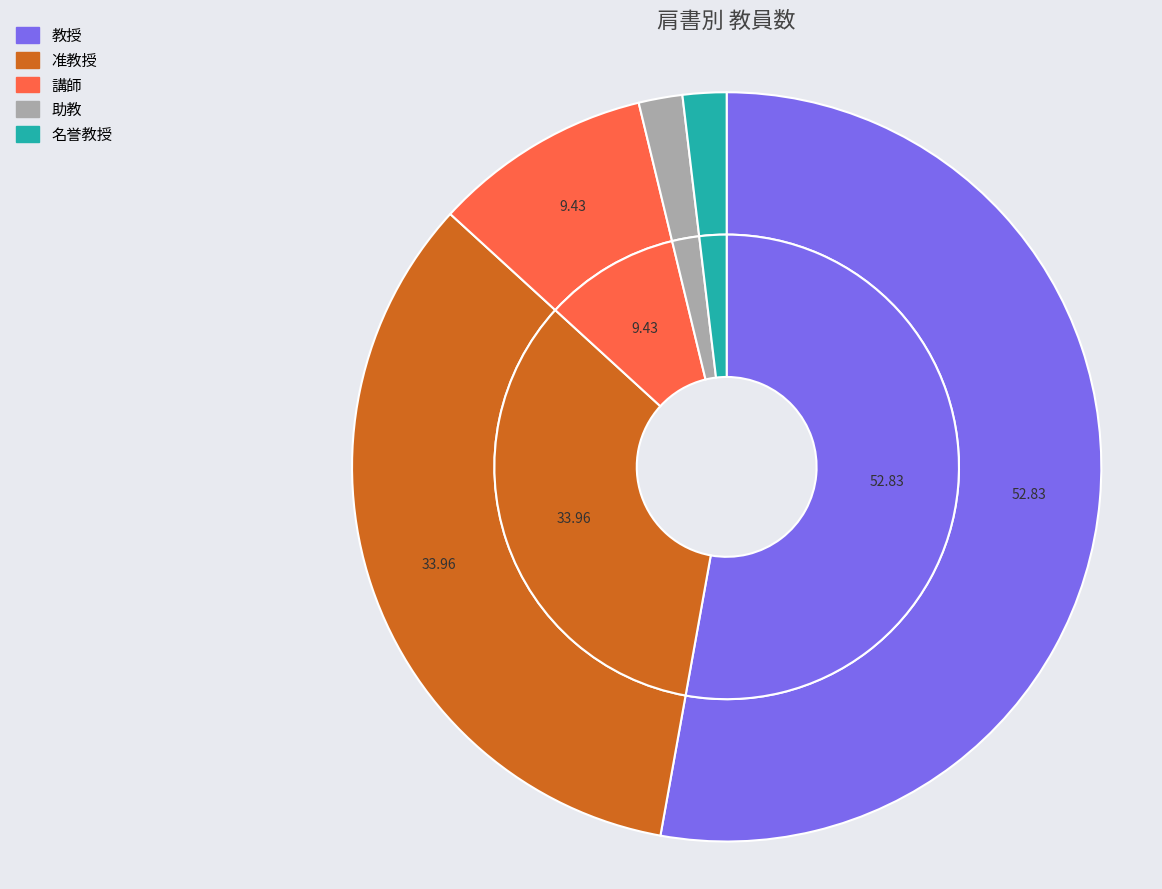

The 准教授 slice represents 22% of the pie. True or false?

False